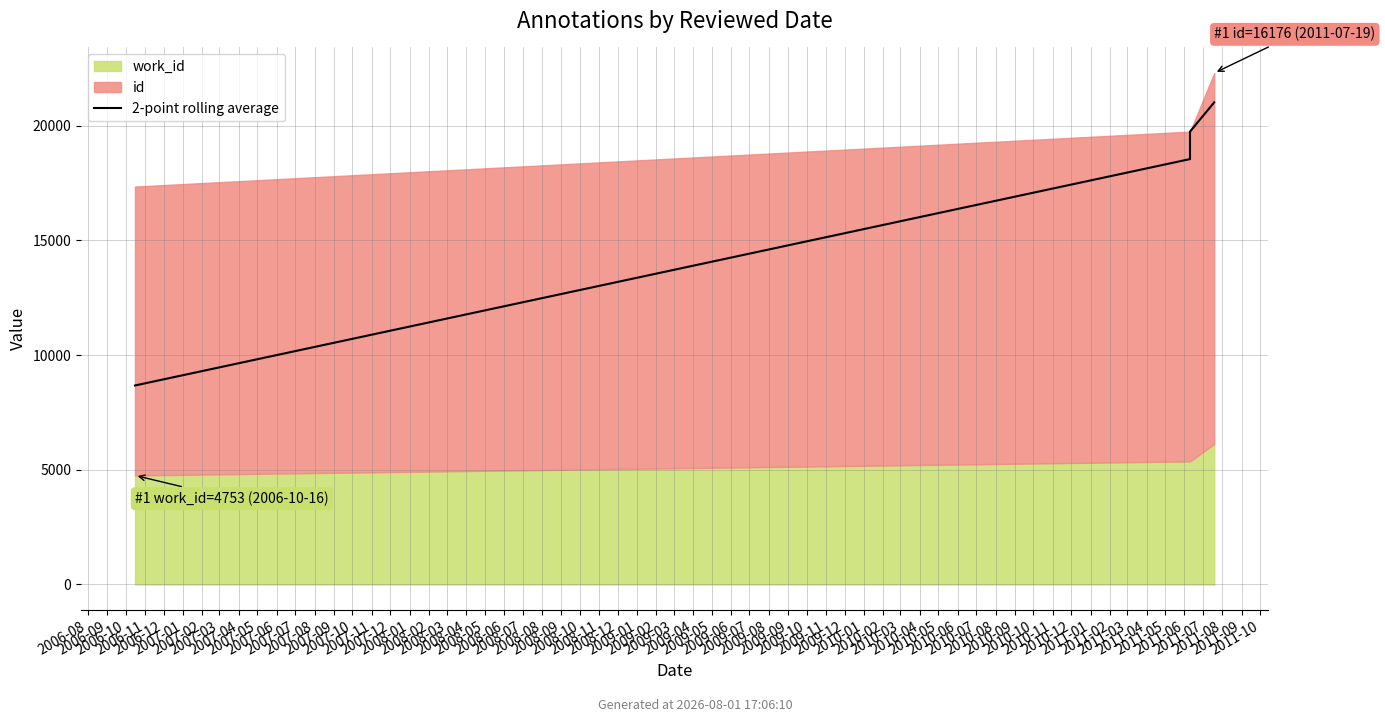

What is the average value?

17000.6